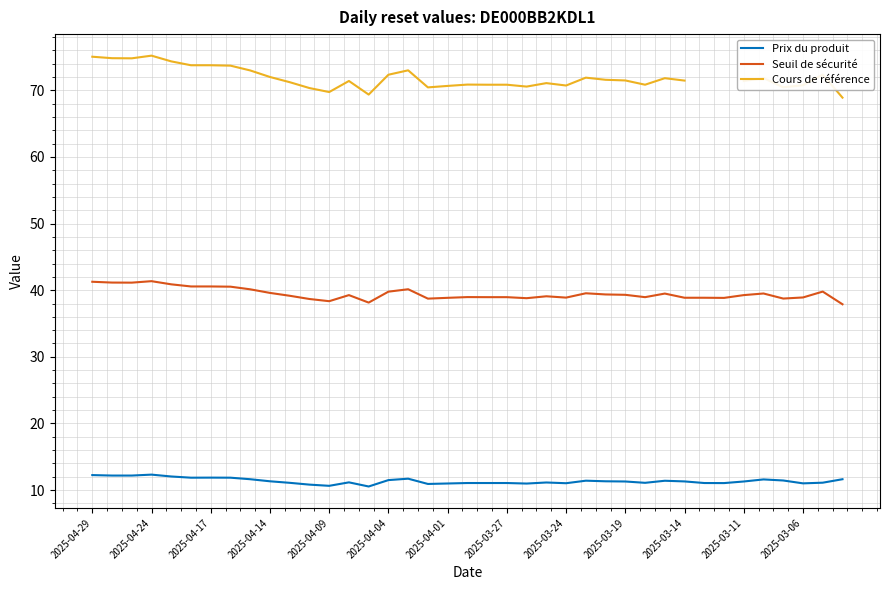

True or false: Cours de référence and Seuil de sécurité cross at least once.

False